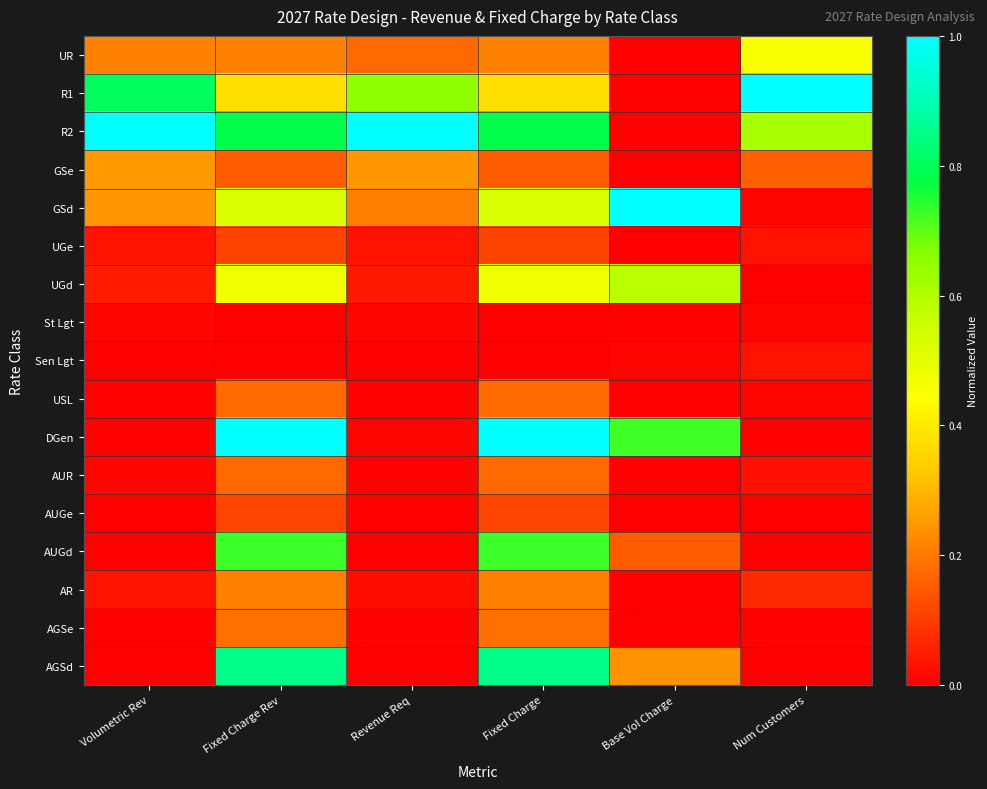

At which category is the sum across all series the highest?

Fixed Charge Rev